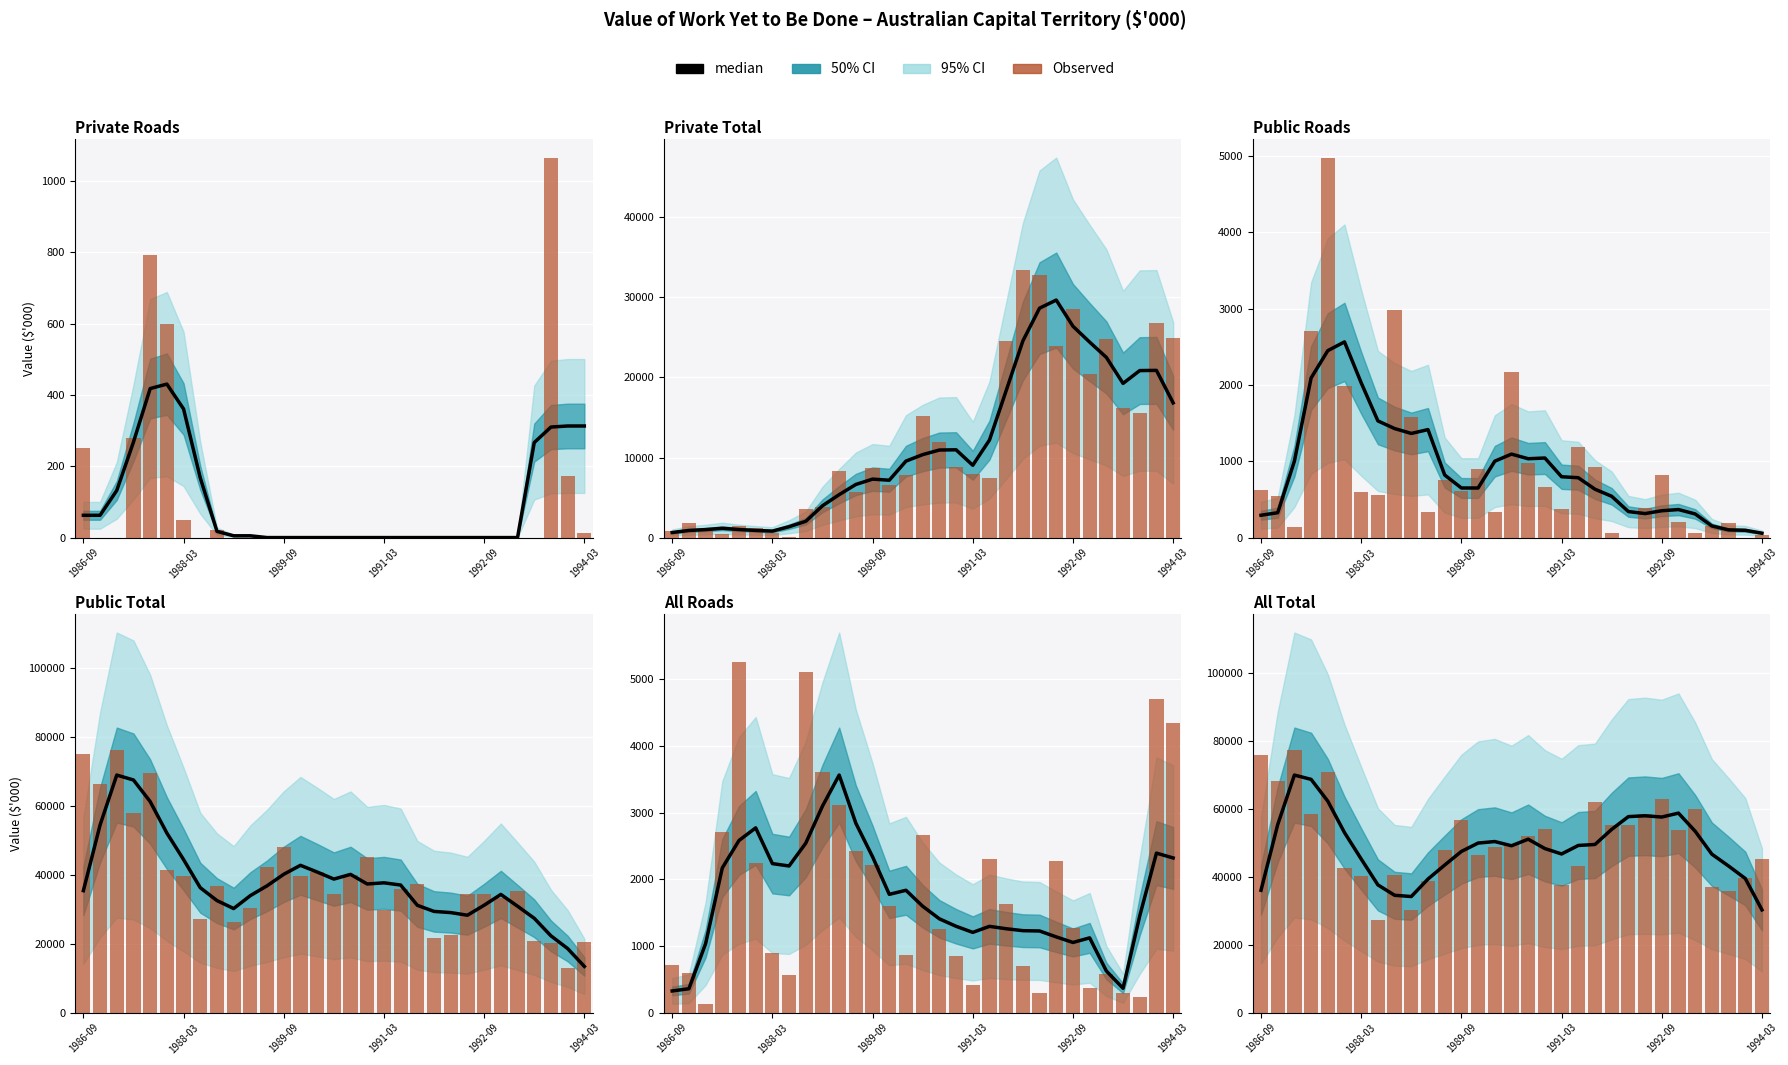

What is the sum of the Observed values at 22 and 26?

115255.0